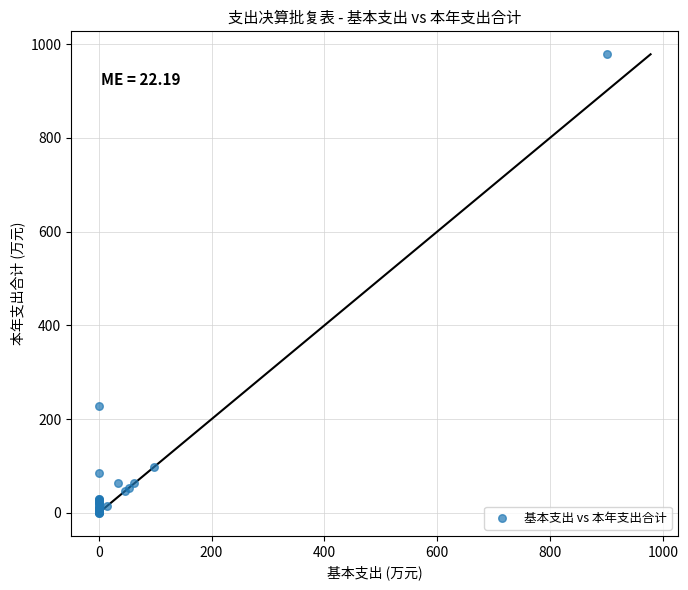

What Y value in the scatter plot is closest to 489?

228.0